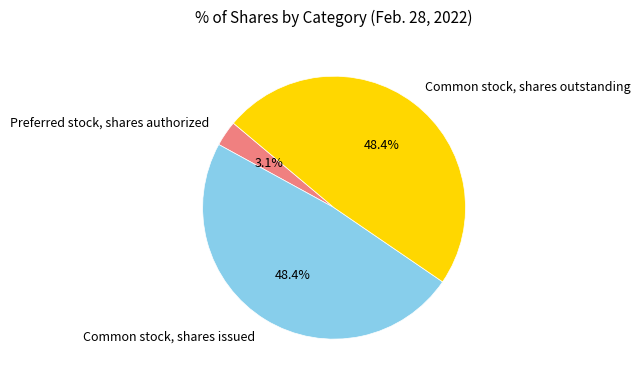

Does Common stock, shares issued represent more than half of the total?

No